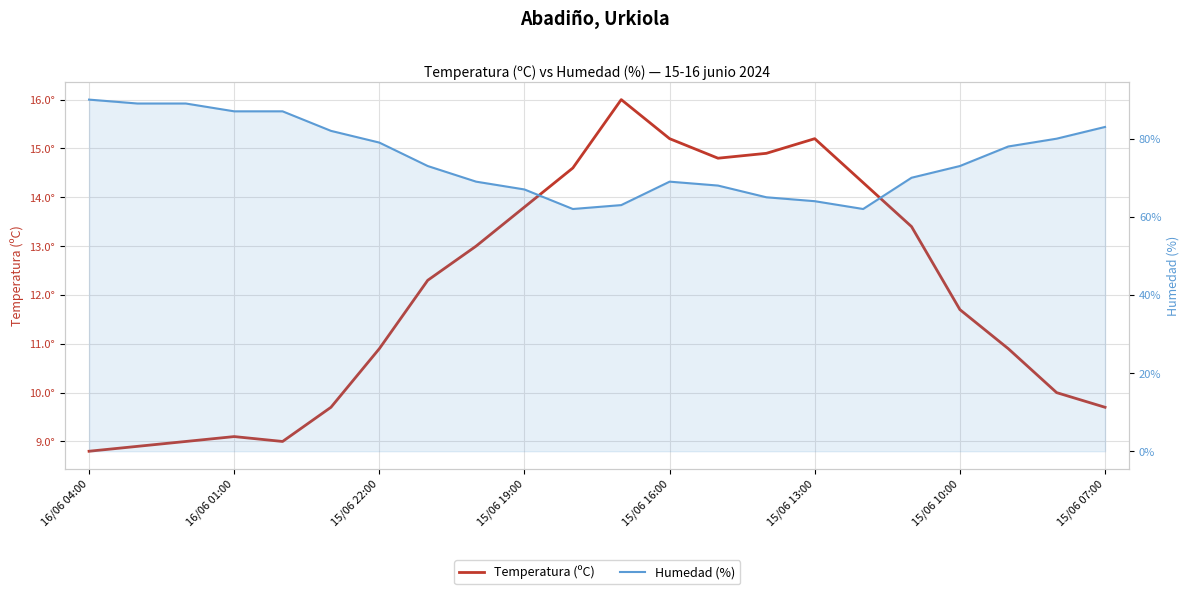

What is the total value across all series at 17?

83.4